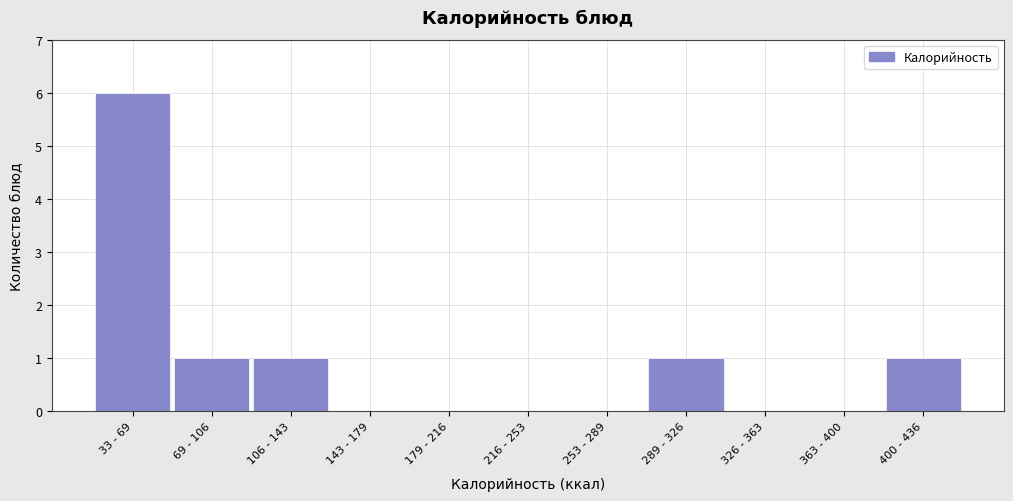

Reading left to right, list all the values displayed in this chart.

33 - 69=6	69 - 106=1	106 - 143=1	143 - 179=0	179 - 216=0	216 - 253=0	253 - 289=0	289 - 326=1	326 - 363=0	363 - 400=0	400 - 436=1